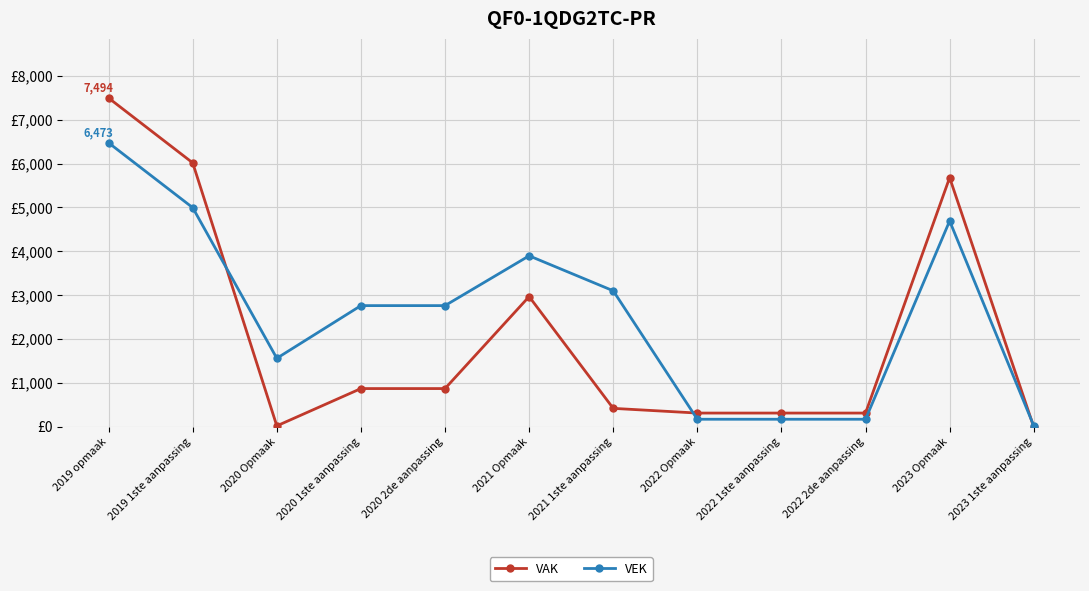

In VEK, how many points are higher than both neighbors (excluding endpoints)?

2